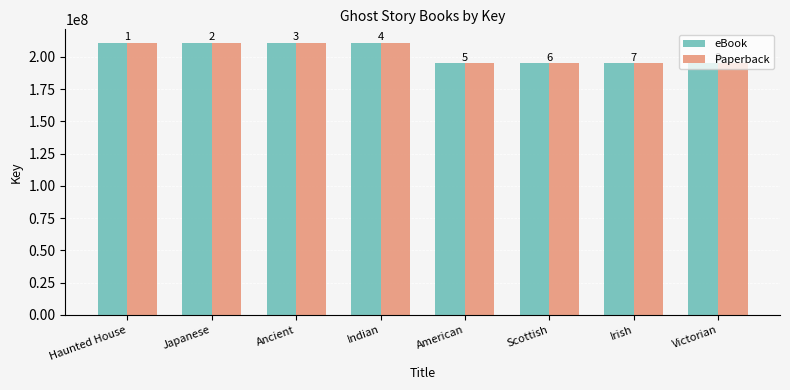

Reading left to right, transcribe all the data shown in this chart.

eBook: Haunted House=210747246	Japanese=210747203	Ancient=210747350	Indian=210747295	American=194953008	Scottish=194952931	Irish=194952819	Victorian=194952973
Paperback: Haunted House=210747246	Japanese=210747203	Ancient=210747350	Indian=210747295	American=194953008	Scottish=194952931	Irish=194952819	Victorian=194952973